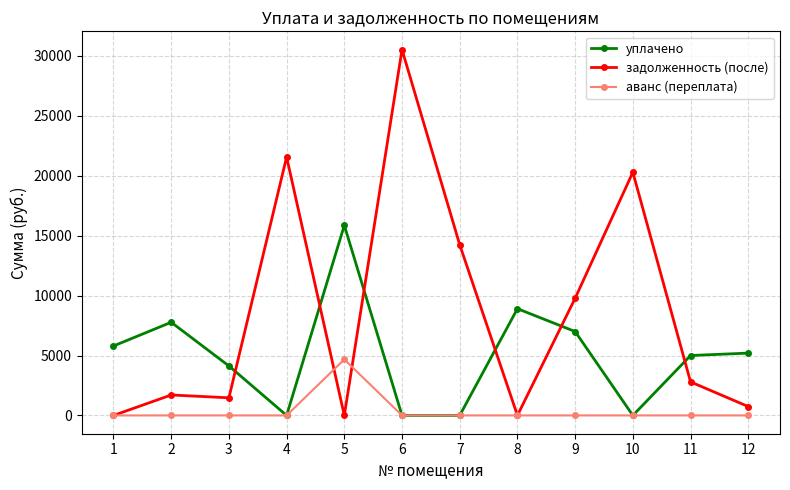

Rank the series by their average value, from lowest to highest.

аванс (переплата), уплачено, задолженность (после)